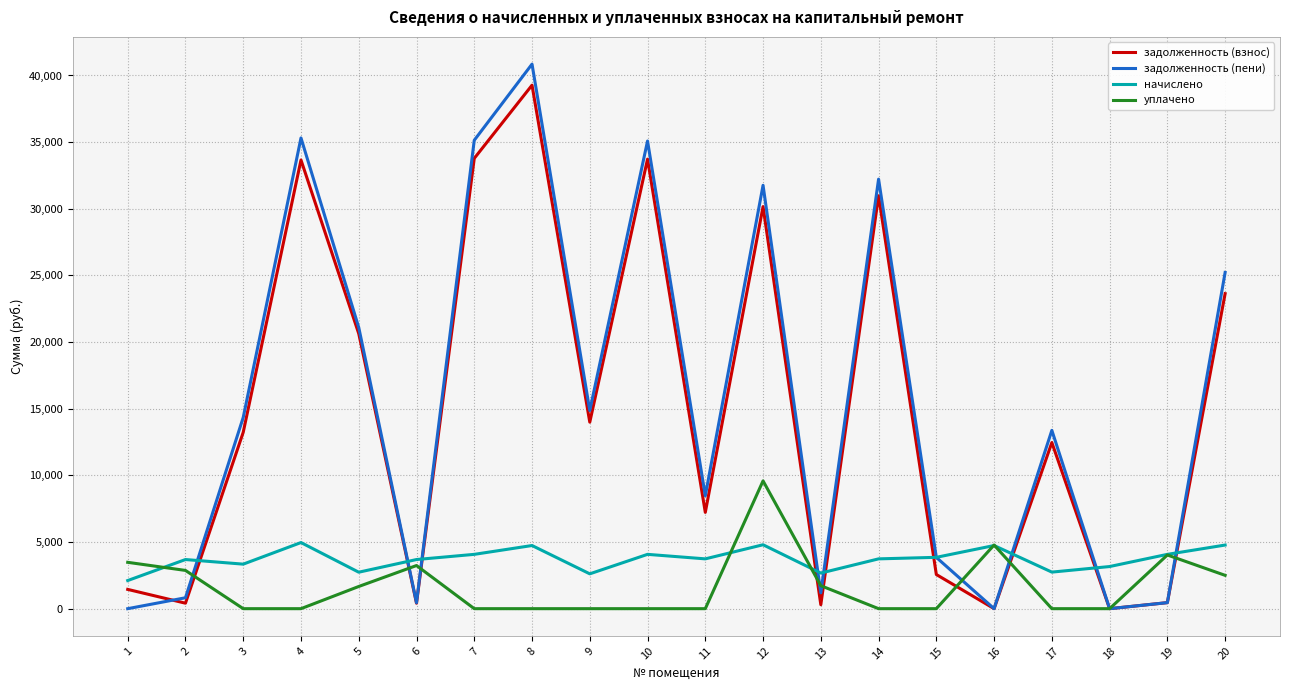

After their last crossing, which series has the higher values: начислено or задолженность (взнос)?

задолженность (взнос)